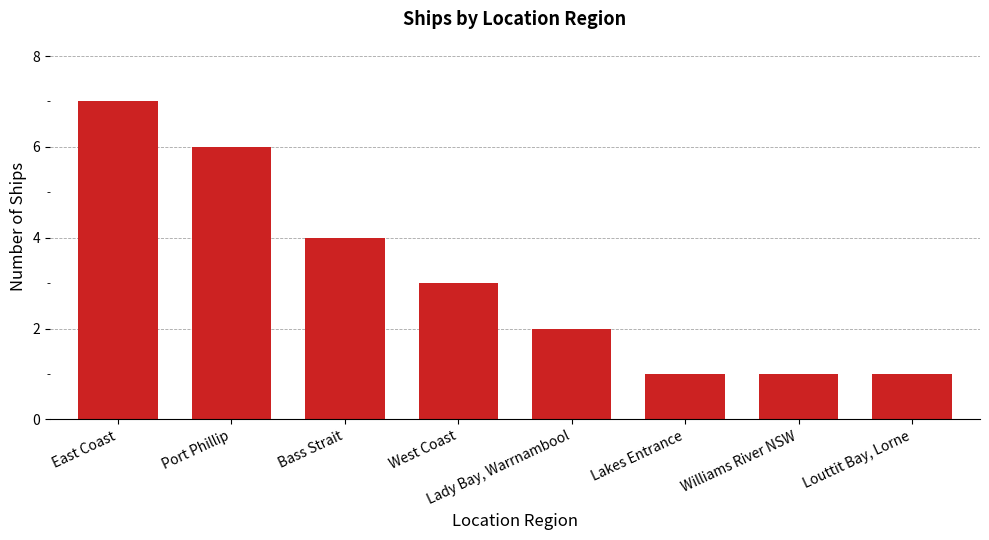

What is the ratio of the value at Lady Bay, Warrnambool to the value at Williams River NSW?

2.0